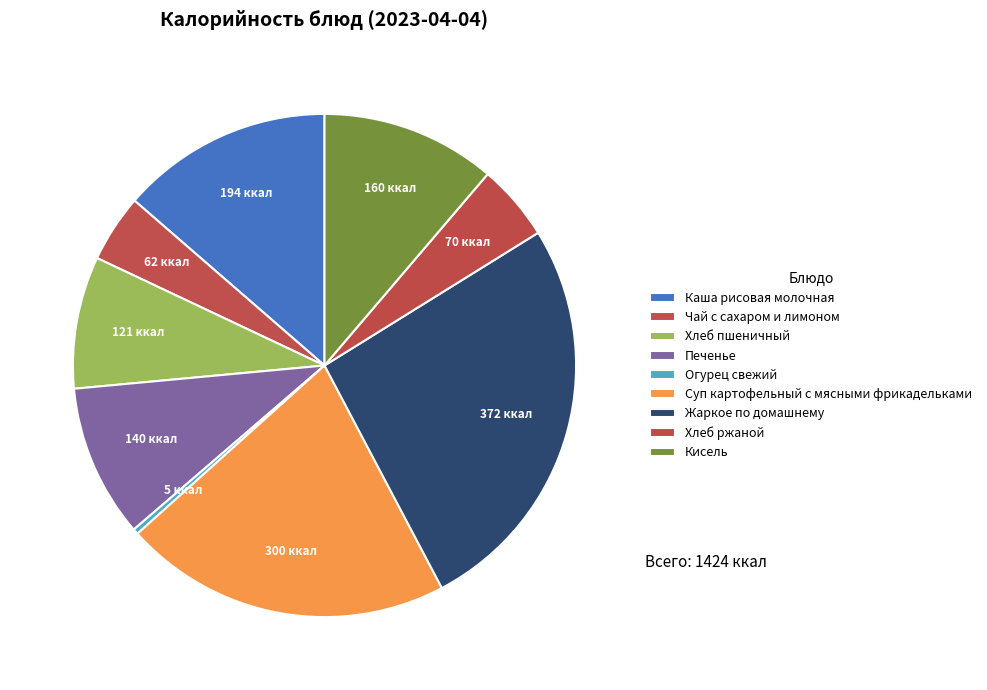

How many segments does this pie chart have?

9